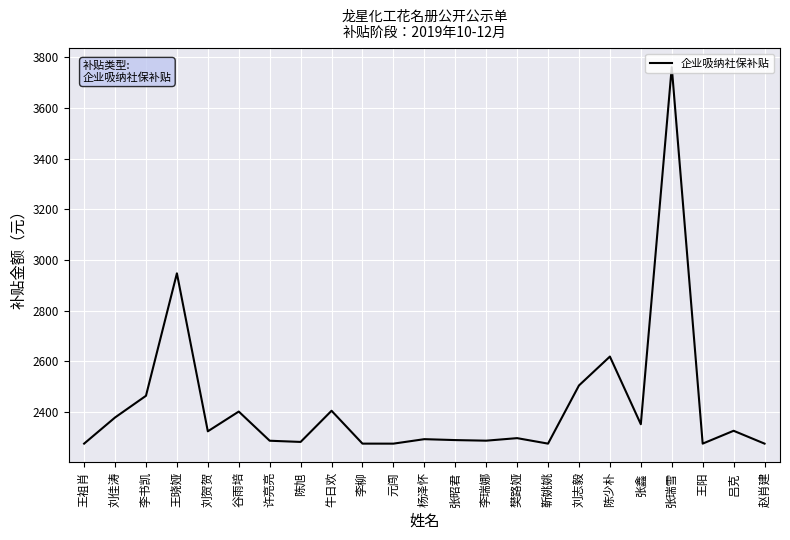

The chart shows a value of 1007.6 at 樊路娅. True or false?

False